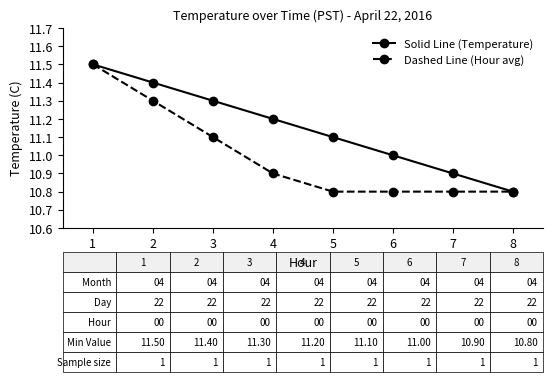

How many Dashed Line (Hour avg) values are between 10 and 11?

5